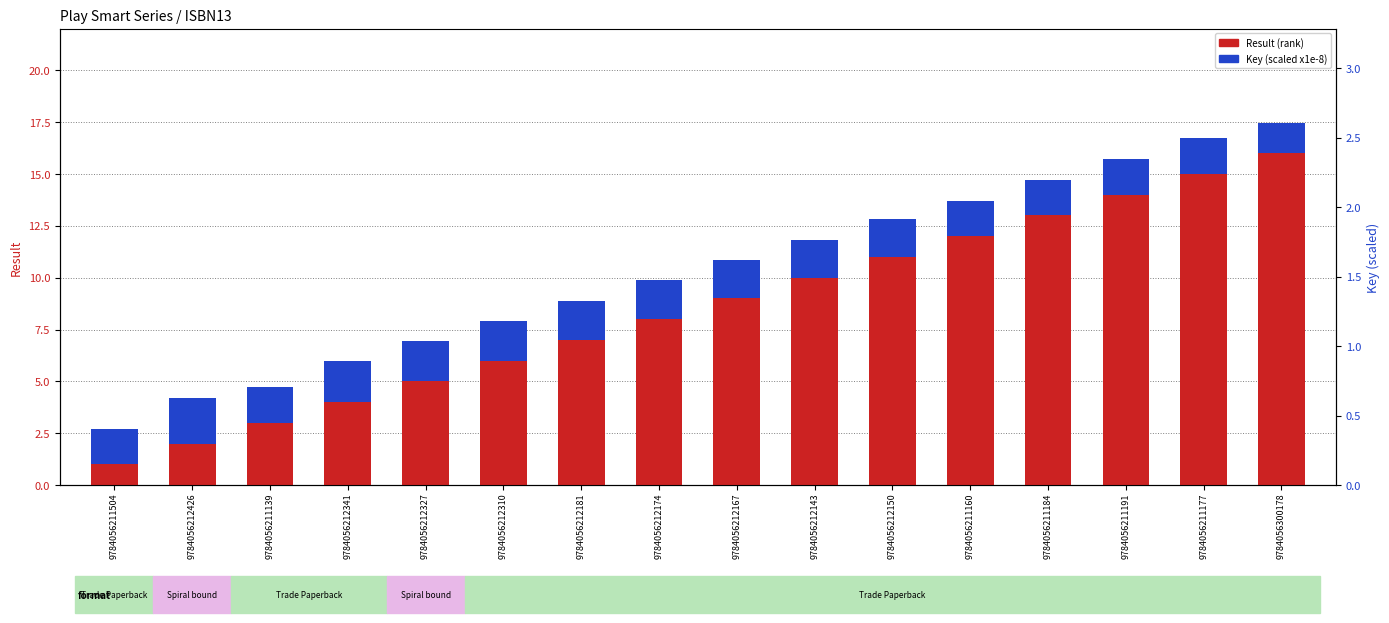

Rank the series by their average value, from highest to lowest.

Result (rank), Key (scaled x1e-8)